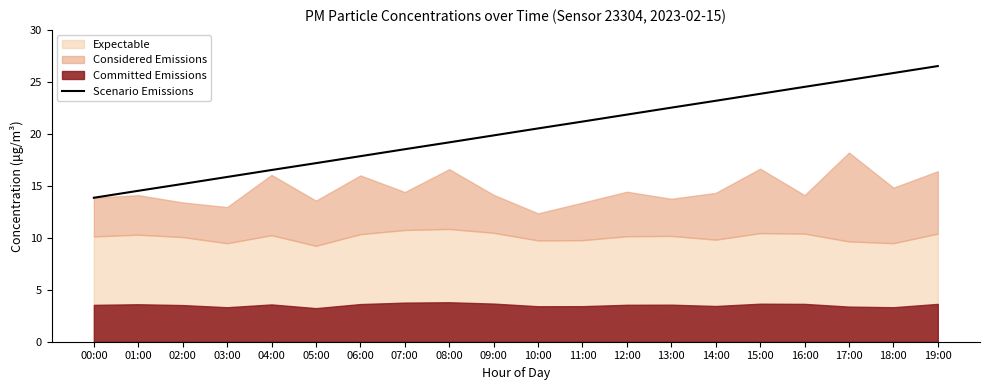

True or false: the data shows 26.5 at 19:00.

True